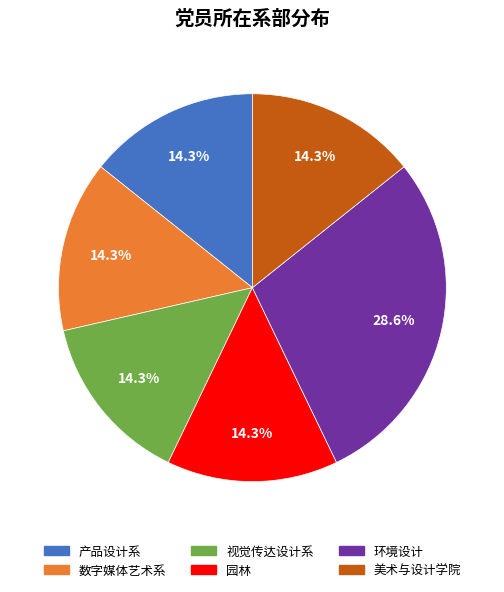

How many slices are in this pie chart?

6